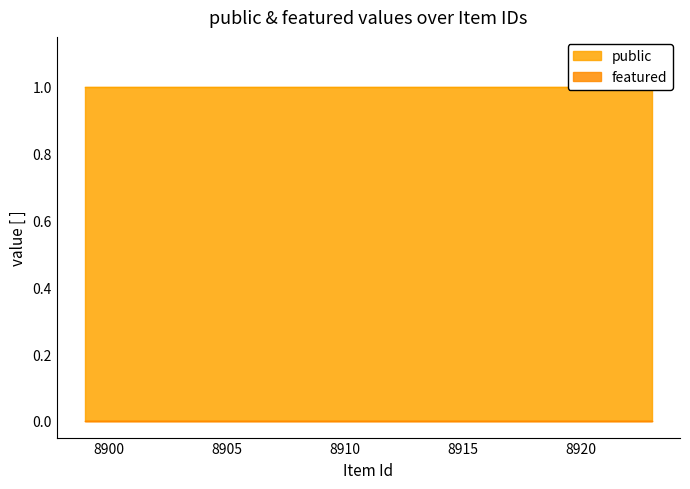

True or false: featured and public cross at least once.

False